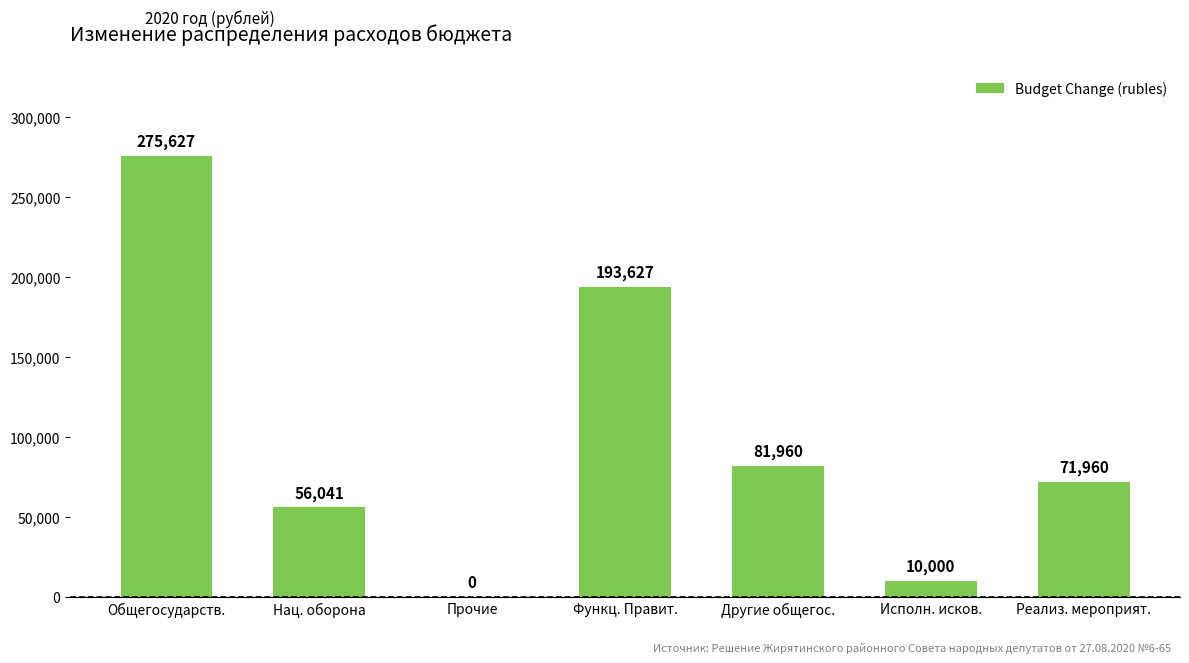

Count the number of data series in this chart.

1